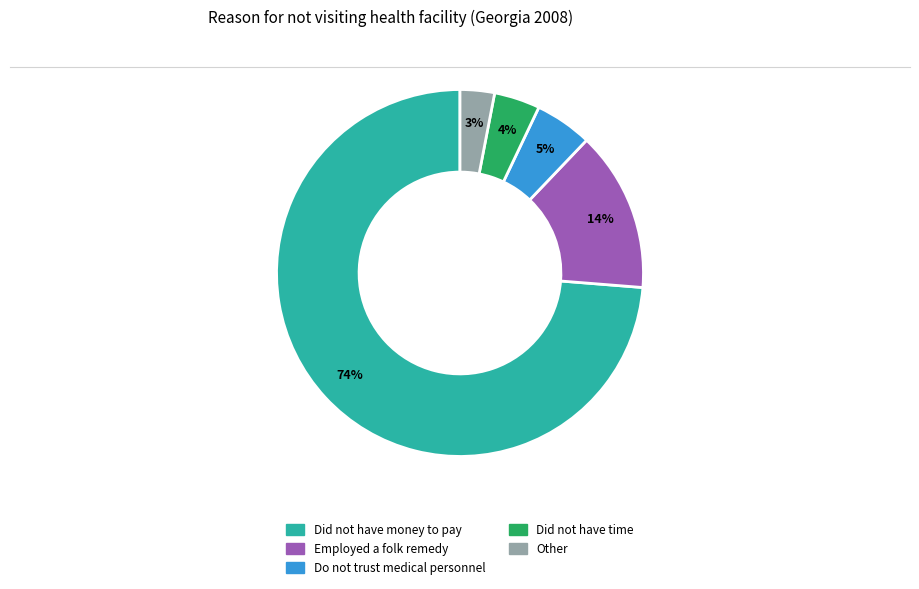

How many slices are in this pie chart?

5